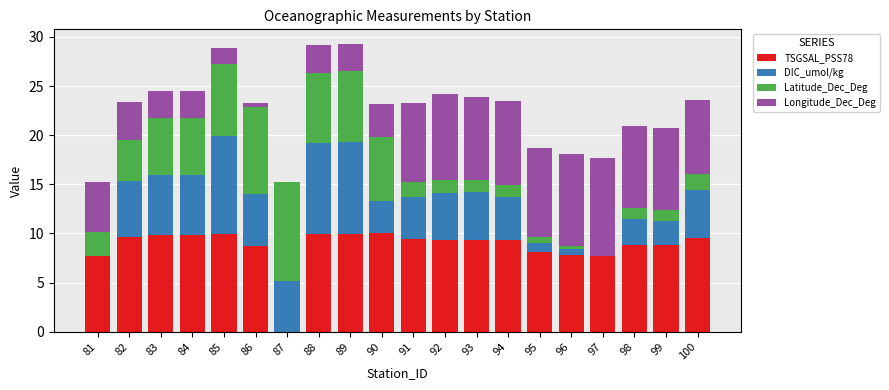

The TSGSAL_PSS78 series shows 3.5 at 95. True or false?

False